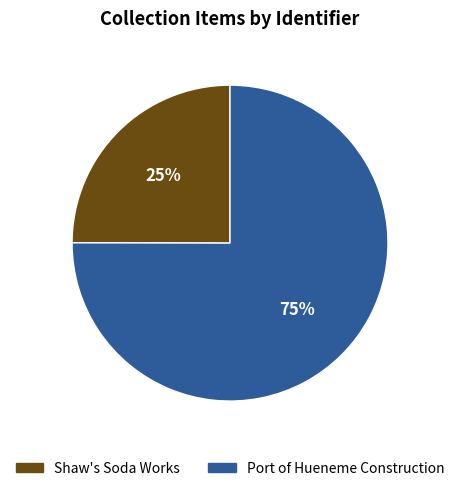

To the nearest percent, what portion does Port of Hueneme Construction represent?

75%